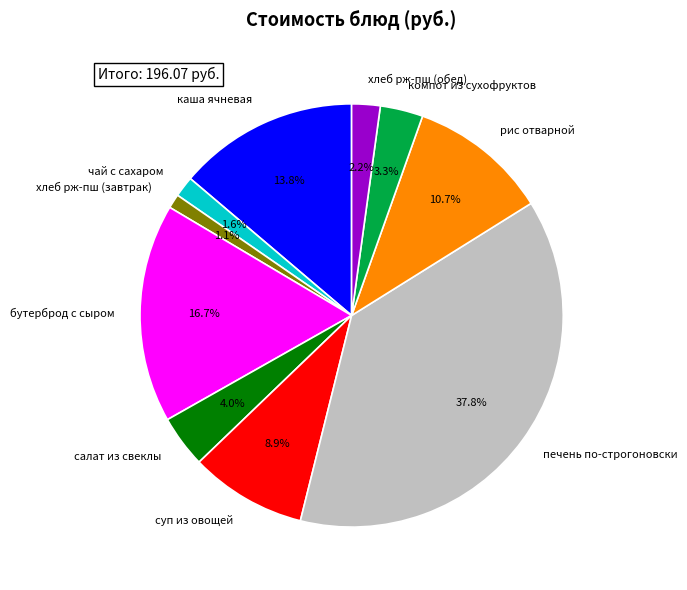

The печень по-строгоновски slice represents 38% of the pie. True or false?

True